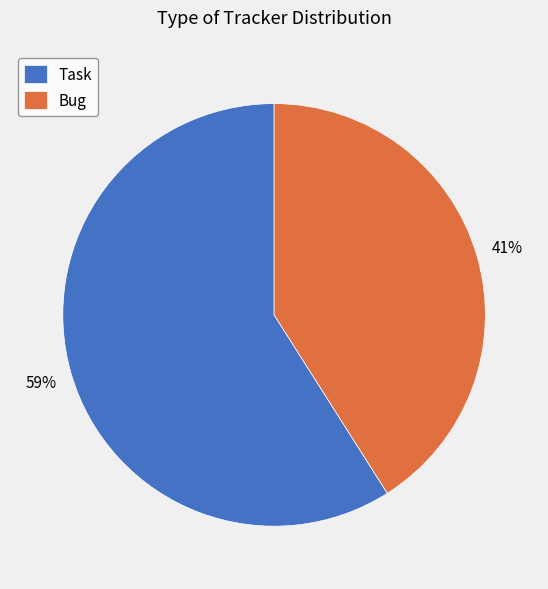

To the nearest percent, what percentage of the pie is Task?

59%